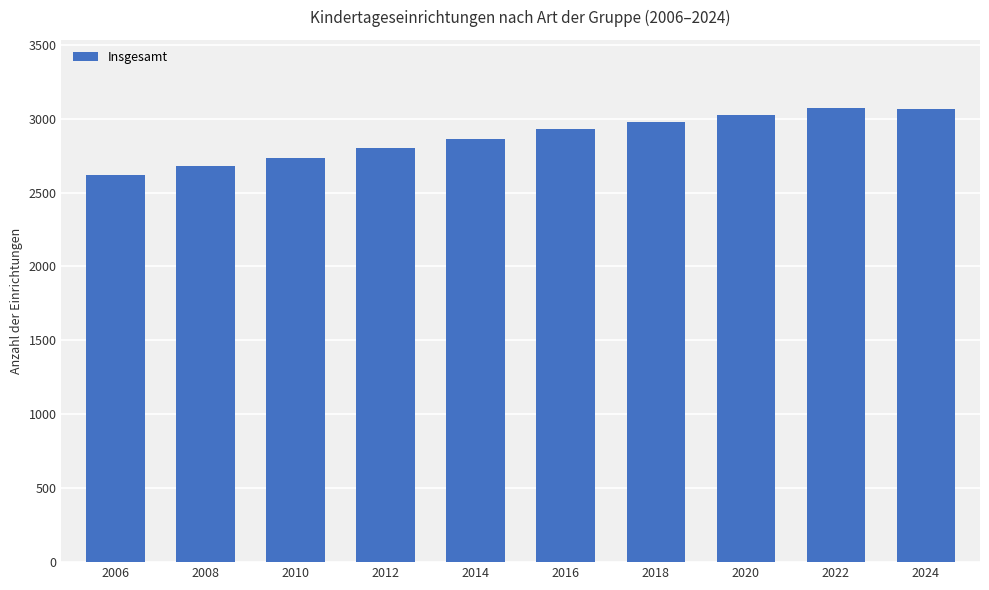

What is the change in value from 2010 to 2024?

+331